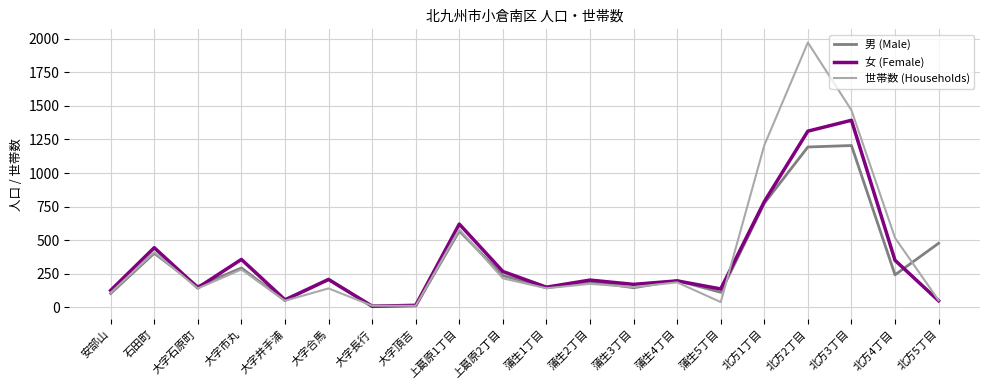

The 世帯数 (Households) series shows 1207 at 北方1丁目. True or false?

True